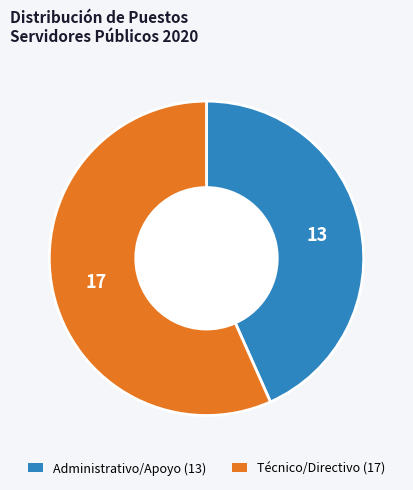

How many slices are in this pie chart?

2